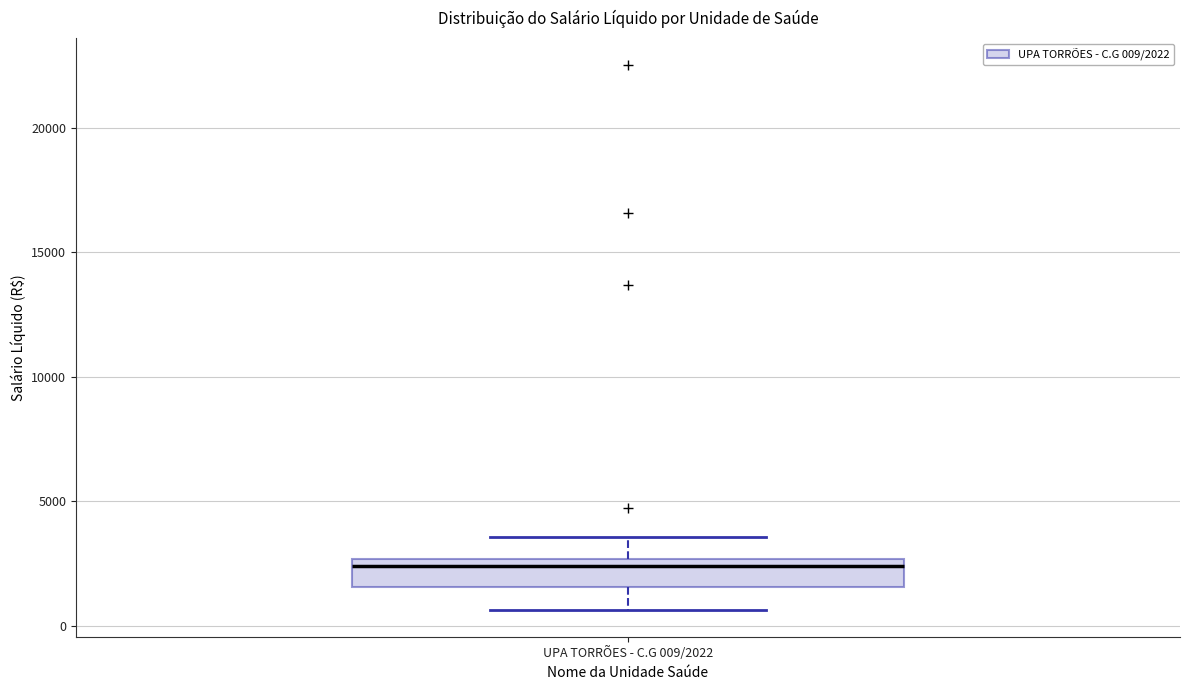

Read this box plot against the y-axis: the position of the median line, the range covered by the box, and the ends of both whiskers. The values are not printed on the chart, so give them approximately, as read against the axis.

median 2500 (just below the box's upper edge), box 1500 to 2500, whiskers 500 to 3500